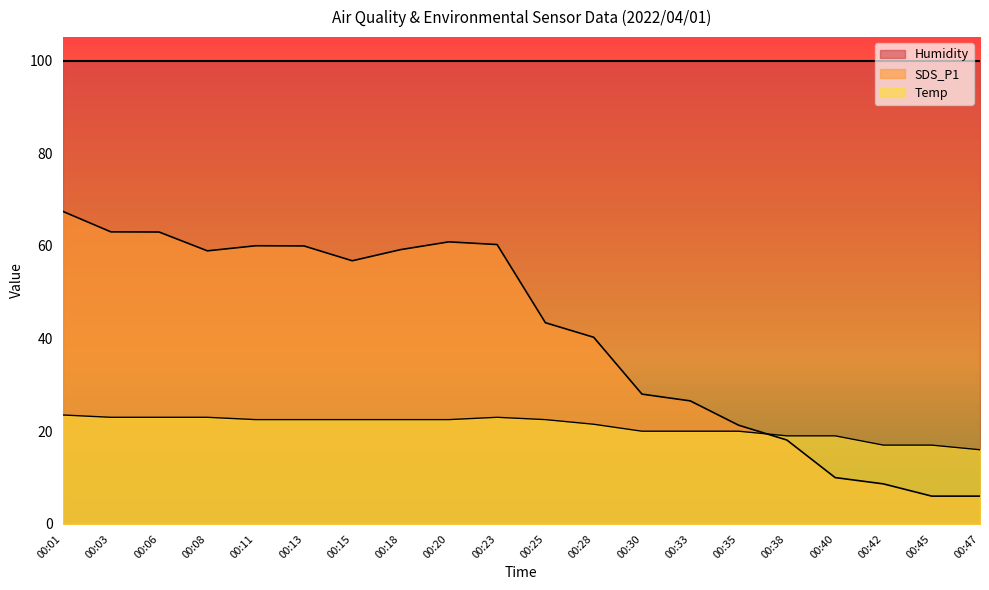

The value of SDS_P1 at 00:11 is 60.0. True or false?

True